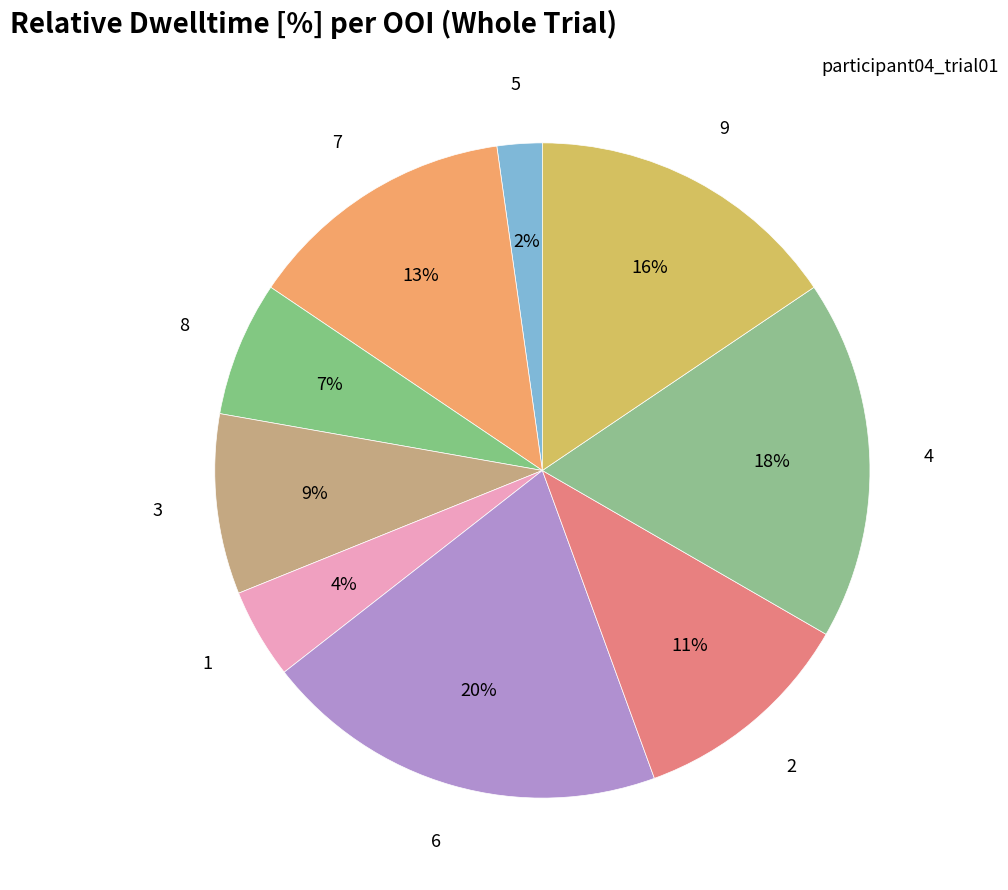

How many segments does this pie chart have?

9